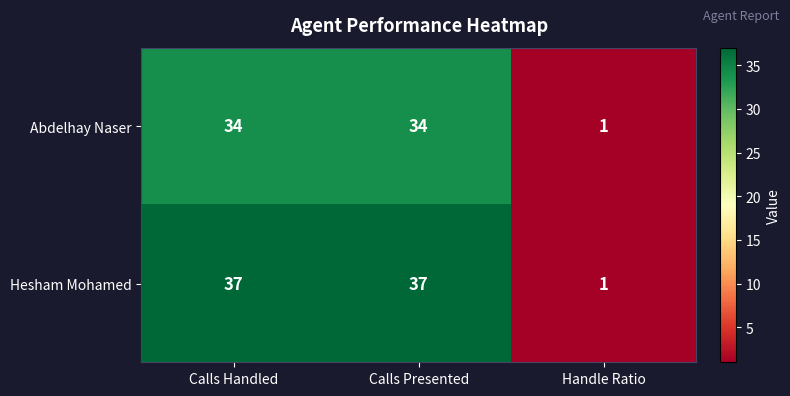

At how many categories does at least one series exceed 19?

2